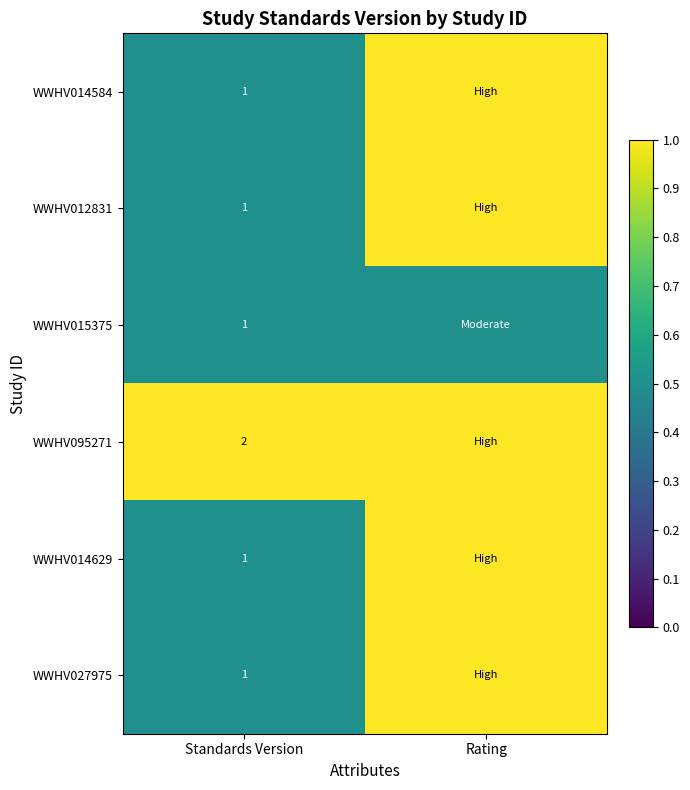

What is the minimum value shown in the chart?

0.5